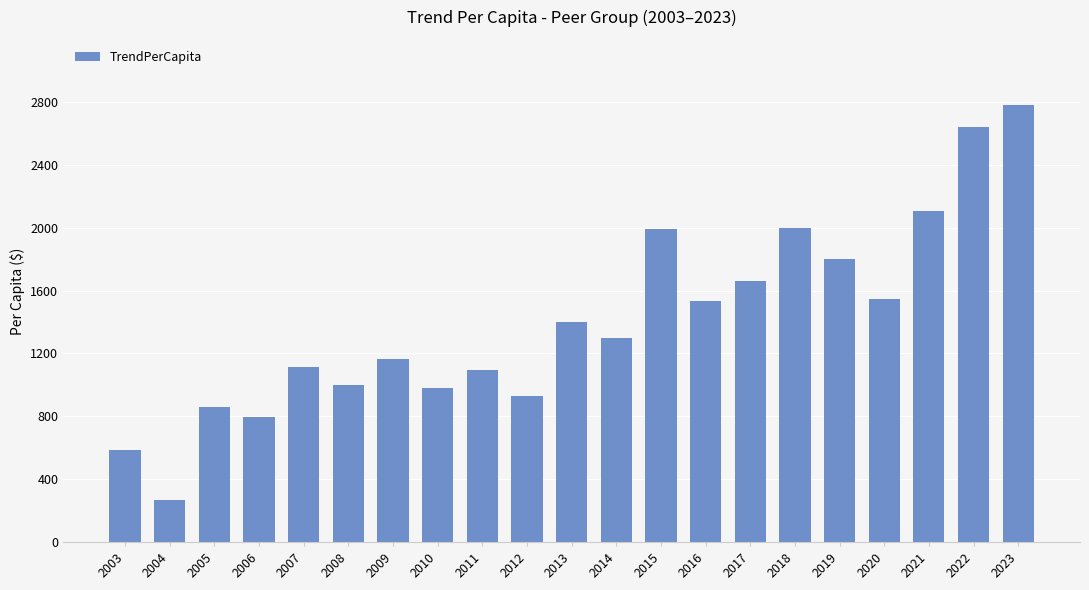

Is it true that the value at 2008 is 997.2?

True